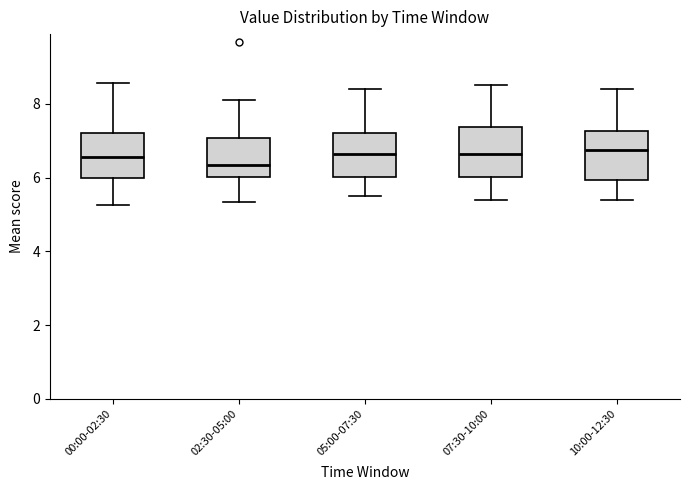

Reading left to right, read every box against the y-axis: the position of its median line, the range the box covers, and the ends of its whiskers. The values are not printed on the chart, so give them approximately, as read against the axis.

00:00-02:30: median 6.6, box 6.0 to 7.2, whiskers 5.2 to 8.6
02:30-05:00: median 6.4, box 6.0 to 7.0, whiskers 5.4 to 8.2
05:00-07:30: median 6.6, box 6.0 to 7.2, whiskers 5.6 to 8.4
07:30-10:00: median 6.6, box 6.0 to 7.4, whiskers 5.4 to 8.6
10:00-12:30: median 6.8, box 6.0 to 7.2, whiskers 5.4 to 8.4